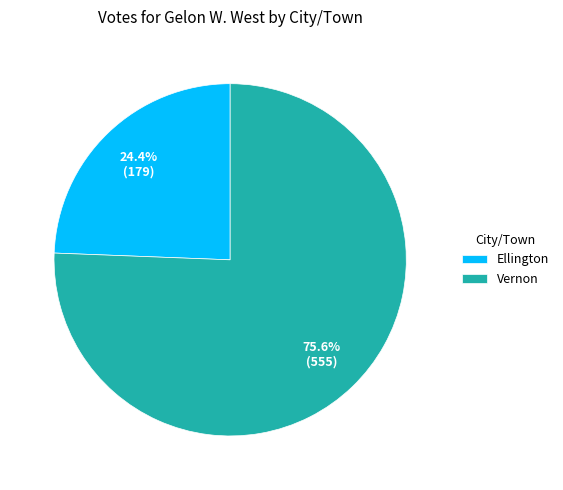

Do Ellington and Vernon together represent more than half of the pie?

Yes